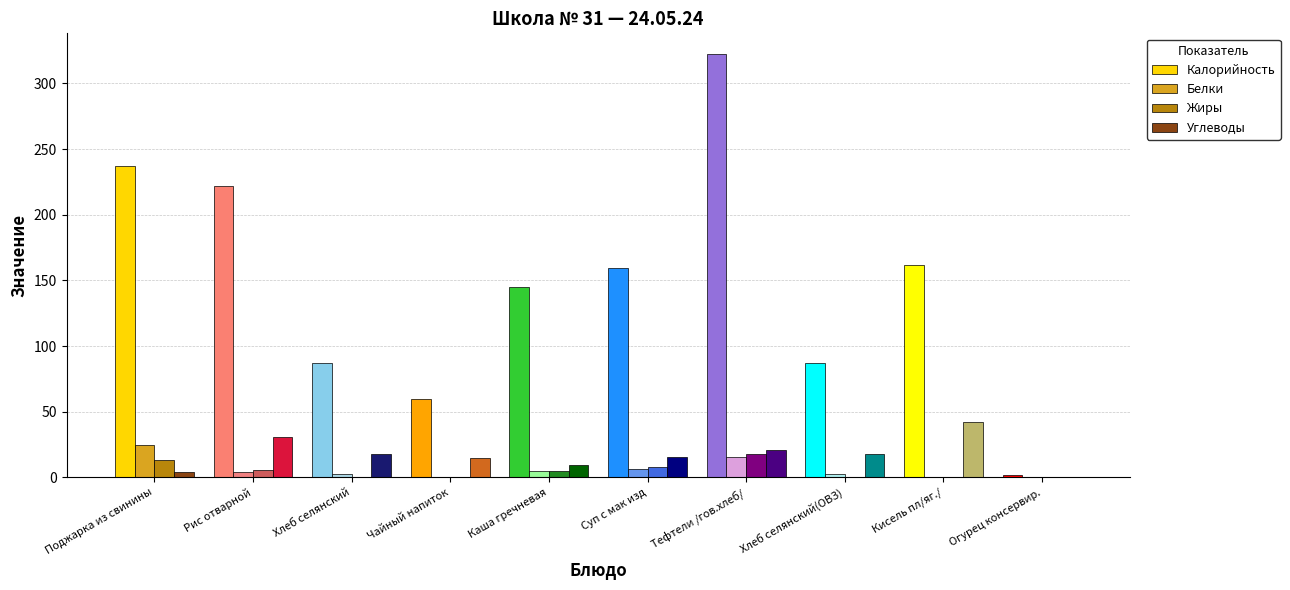

What is the average value of the Углеводы series?

17.3